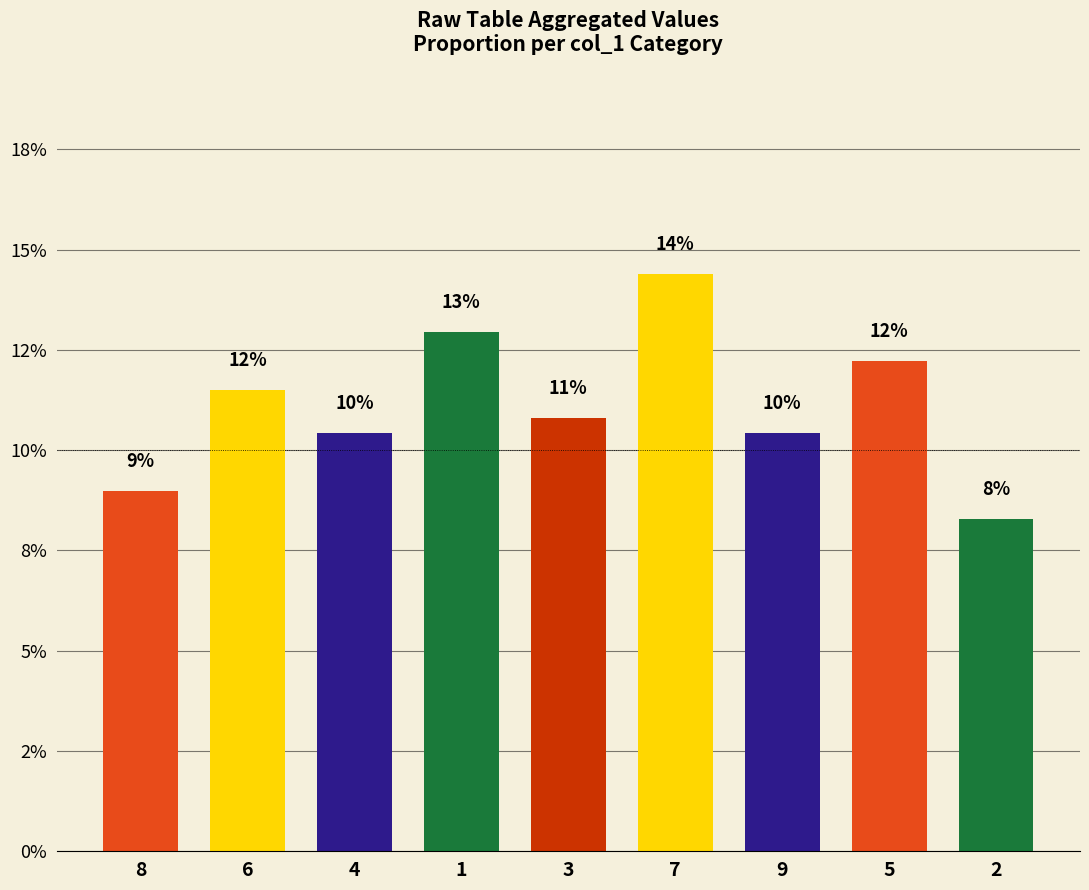

True or false: the data shows 0.1 at 7.

False